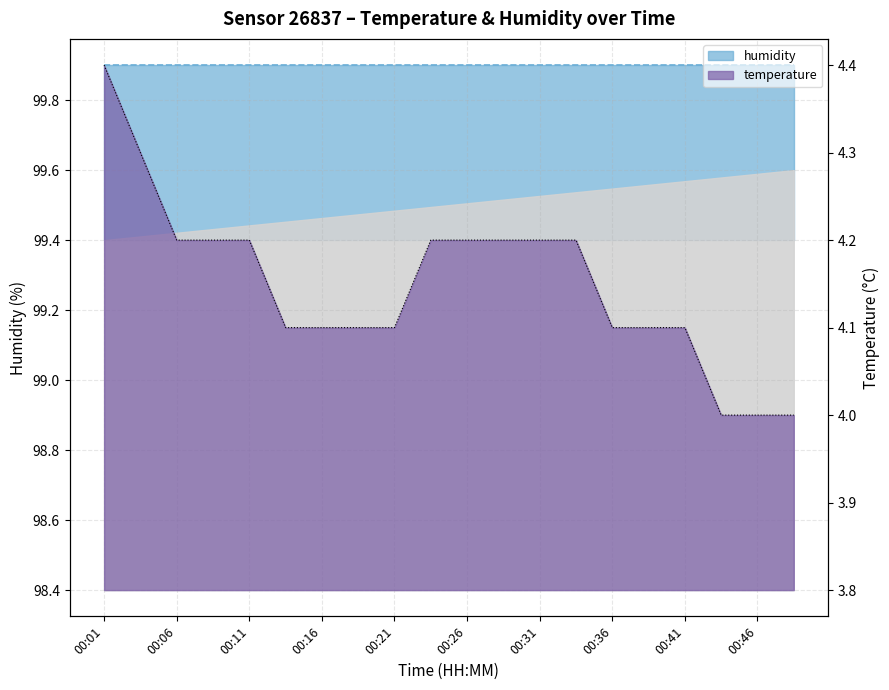

Is it true that the value at 00:31 is 7.4?

False